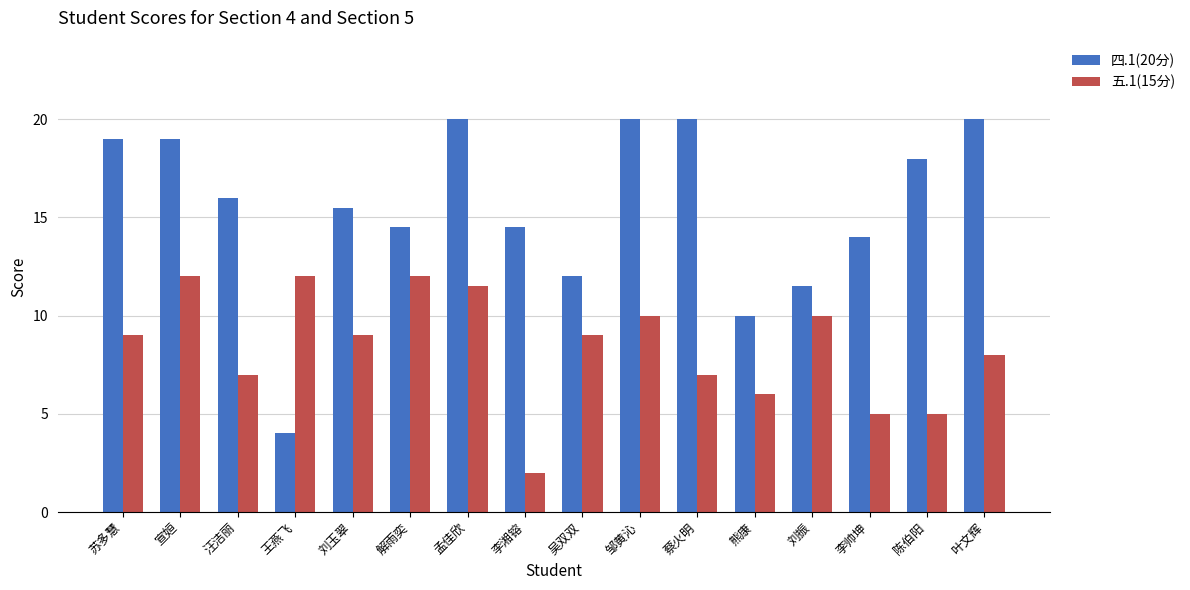

List the series in order of their peak value, highest first.

四.1(20分), 五.1(15分)